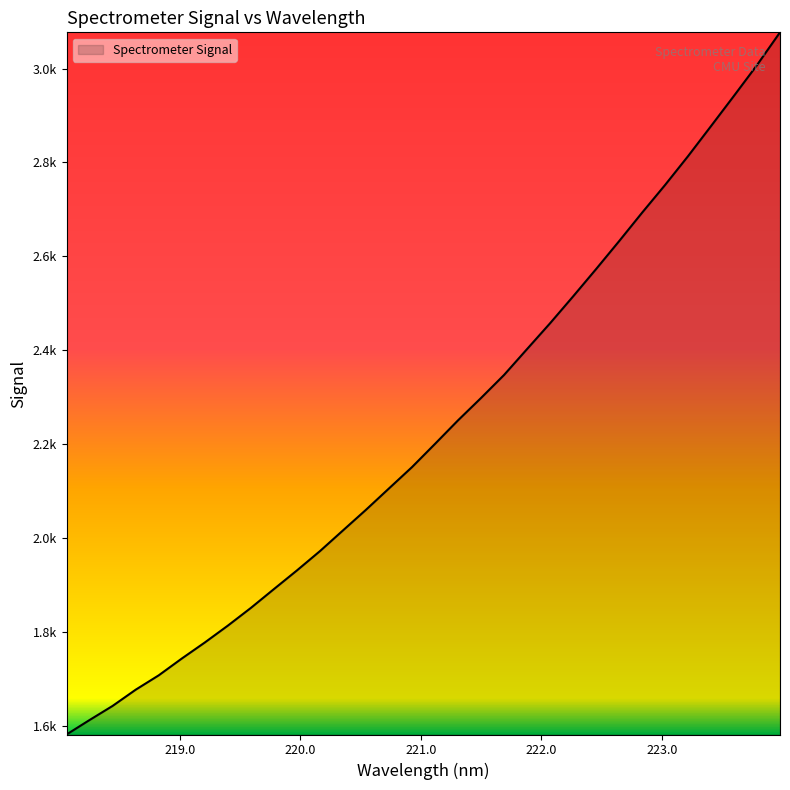

What is the label of the 23rd point from the left?

222.263